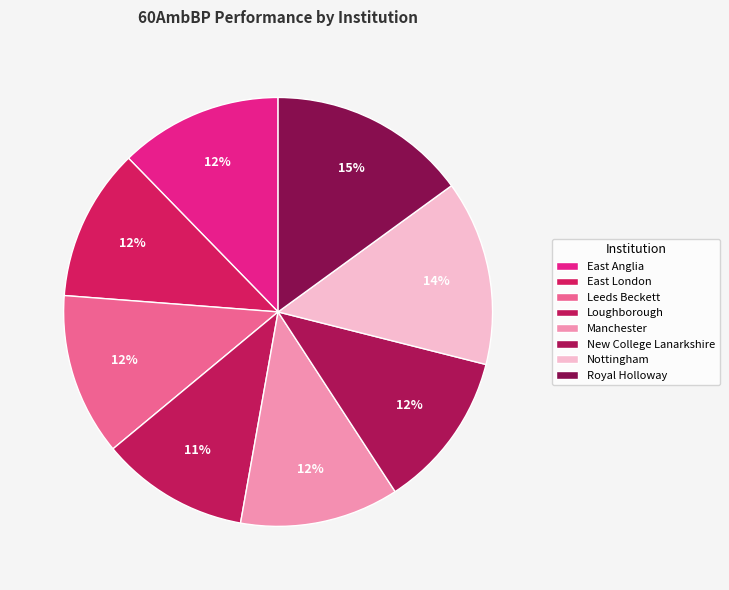

Is it true that Loughborough is 21% of the pie?

False